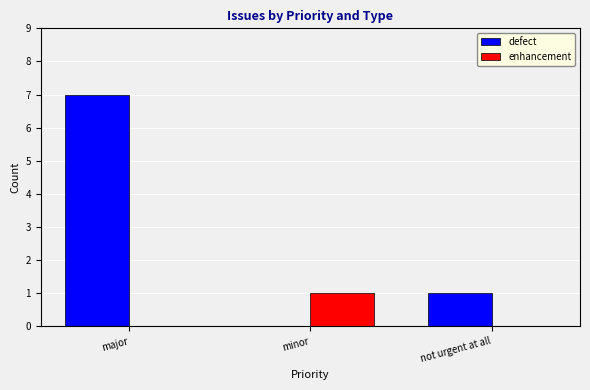

Read the defect value at major.

7